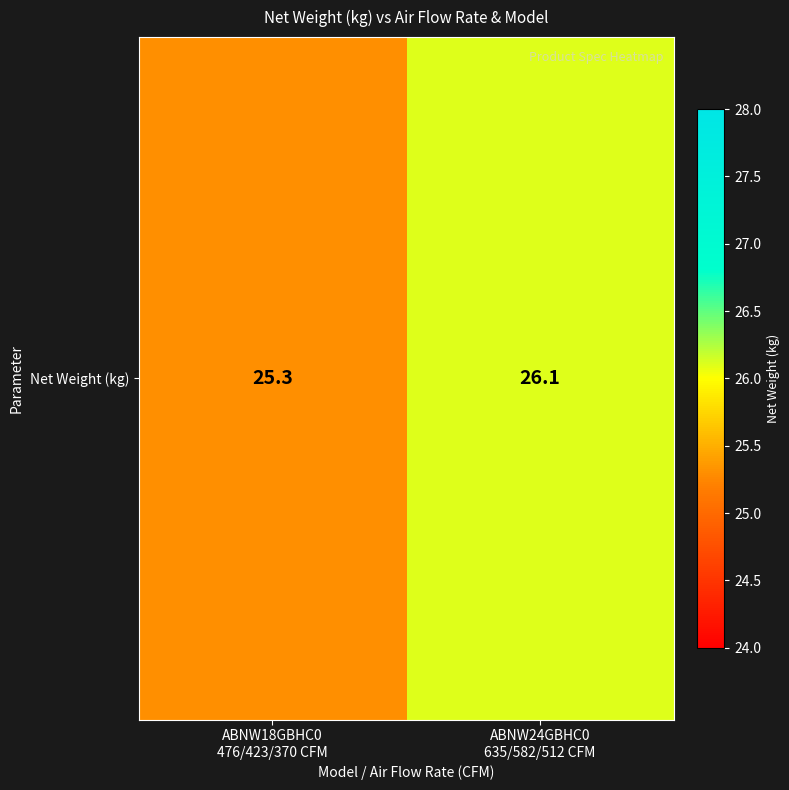

Which label corresponds to the smallest value in the chart?

ABNW18GBHC0
476/423/370 CFM